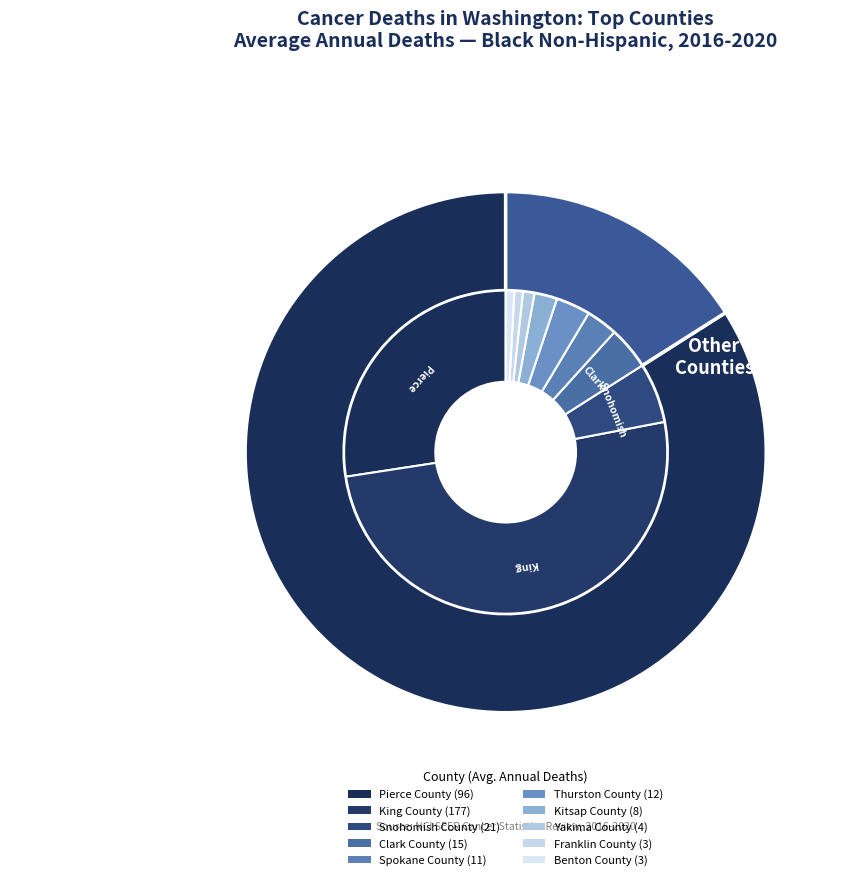

Which slice is the smallest?

Franklin County